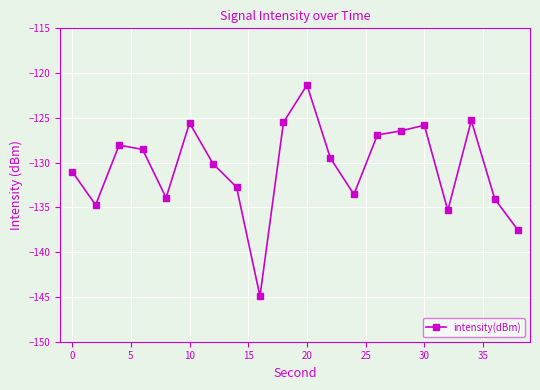

What is the value of the 16th point from the left?

-125.8